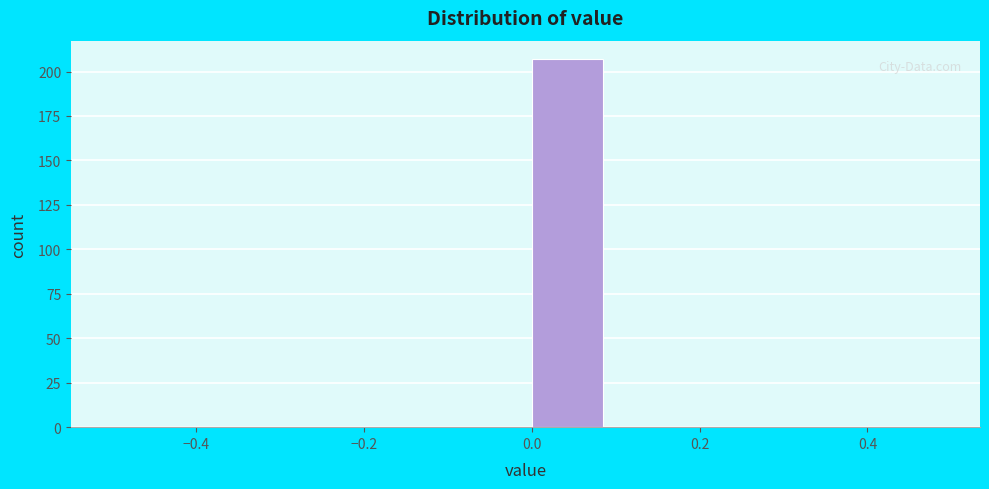

What is the height of the bar covering 0.0 to 0.1 on the x-axis? The values are not printed on the chart, so give them approximately, as read against the axis.

205